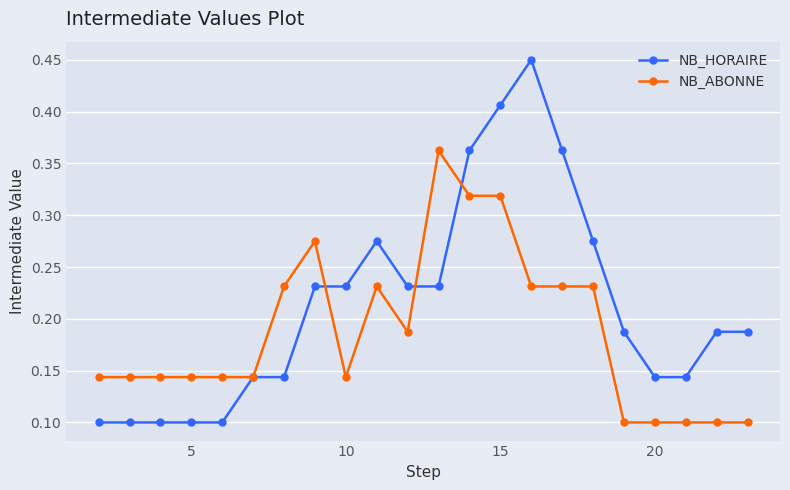

How many NB_ABONNE values are between 0 and 1?

22